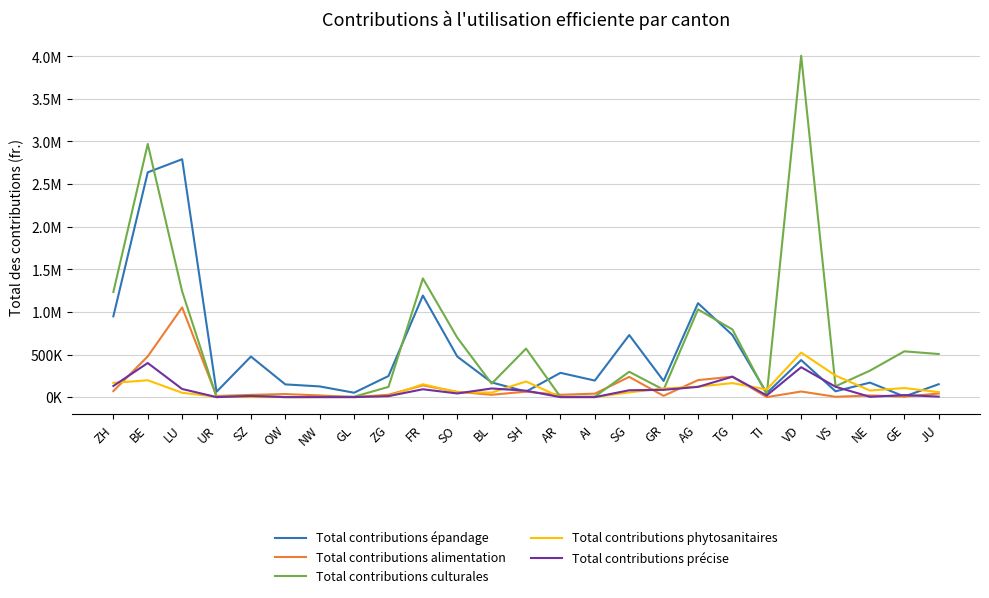

What are all the series names shown in the legend?

Total contributions épandage, Total contributions alimentation, Total contributions culturales, Total contributions phytosanitaires, Total contributions précise